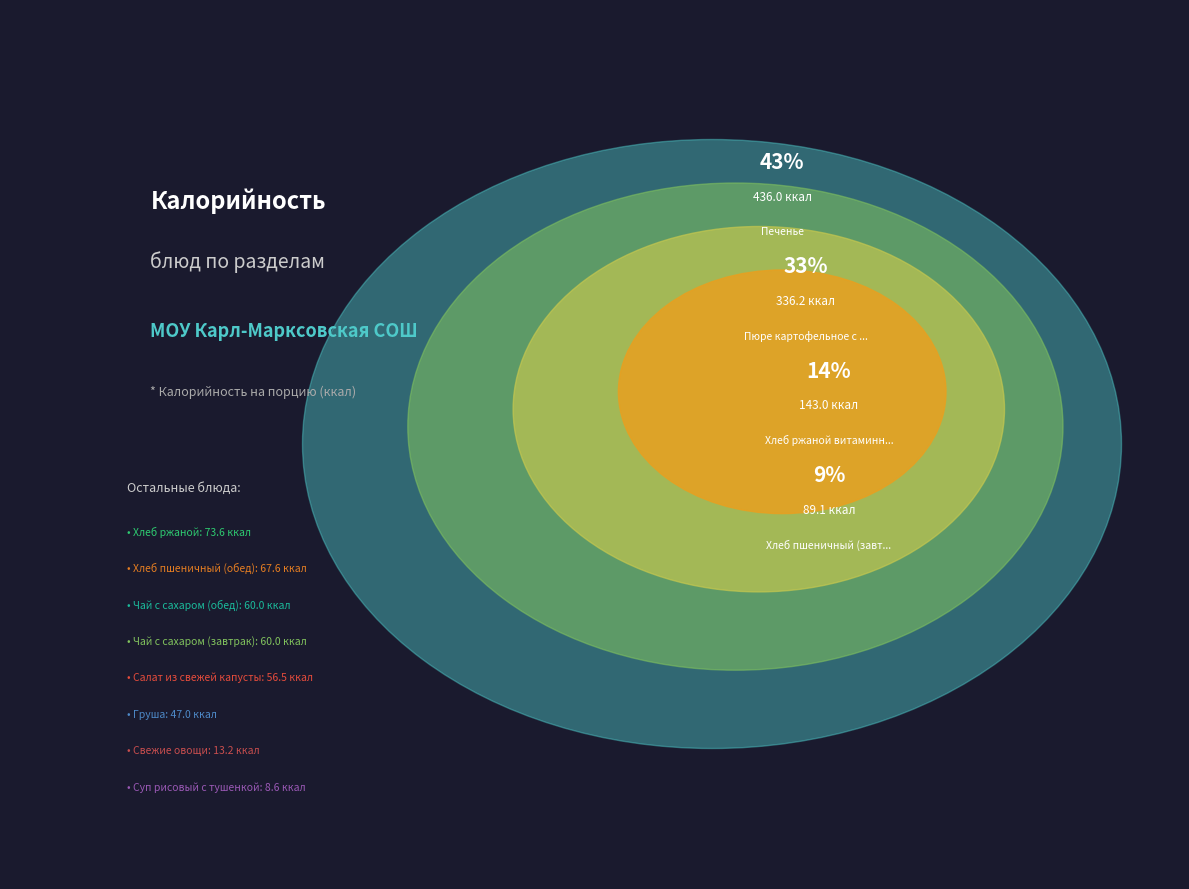

To the nearest percent, what portion does Груша represent?

3%